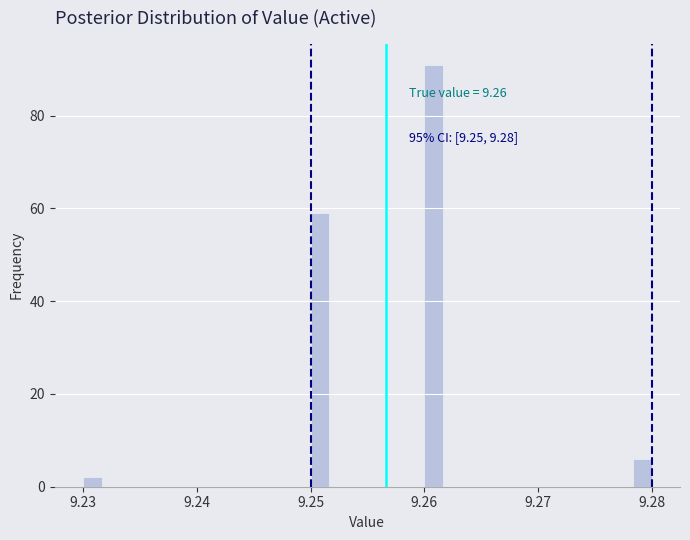

Read against the x-axis, roughly where is the centre of the tallest bar?

9.261